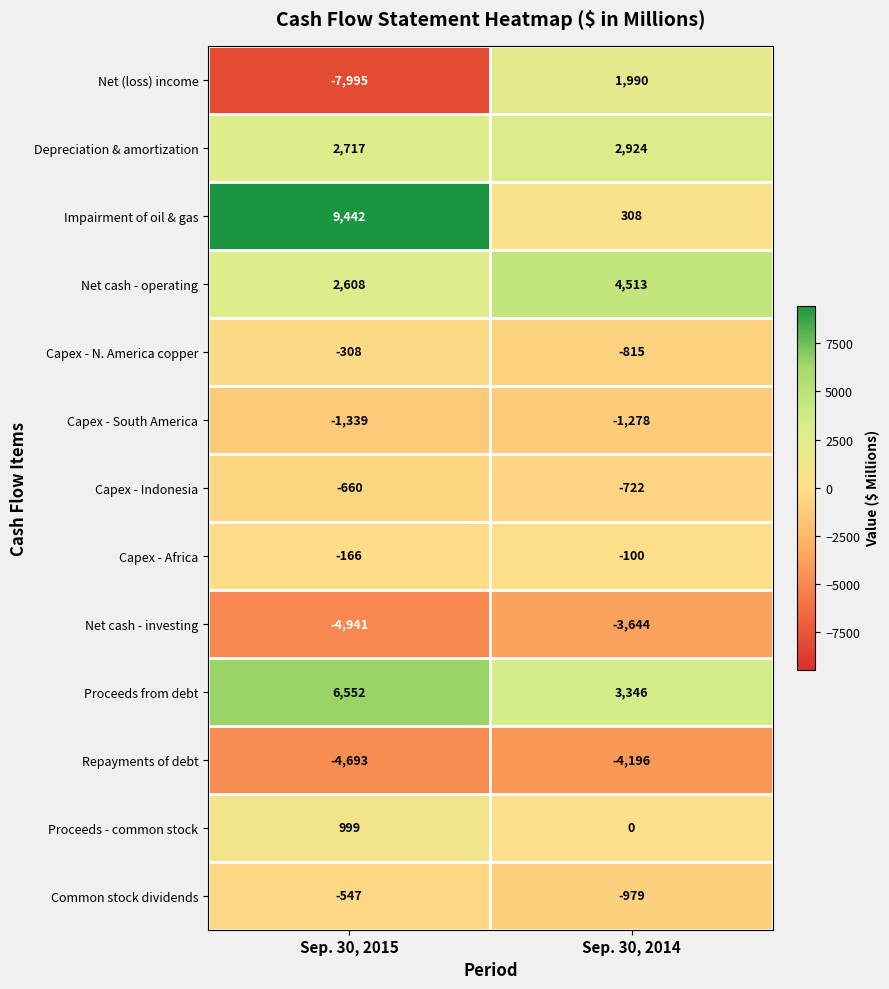

Rank the categories by Capex - South America value from highest to lowest.

Sep. 30, 2014, Sep. 30, 2015